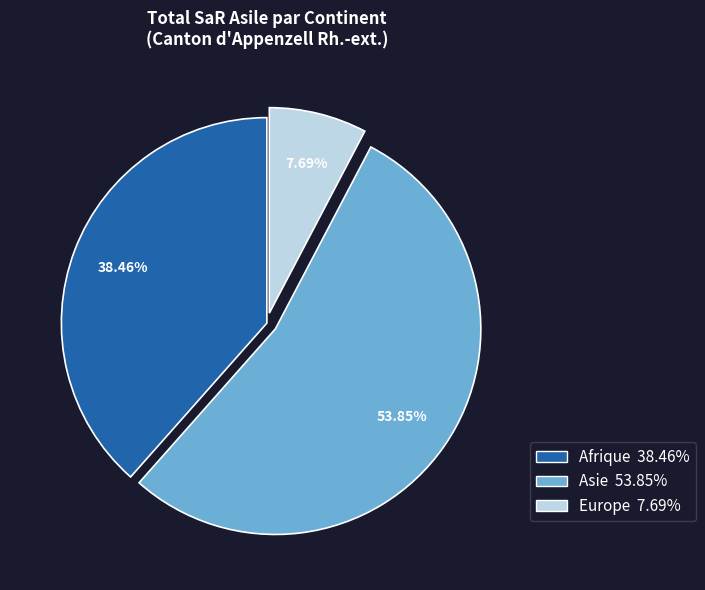

To the nearest percent, what is the difference between the Afrique and Asie slice percentages?

15%